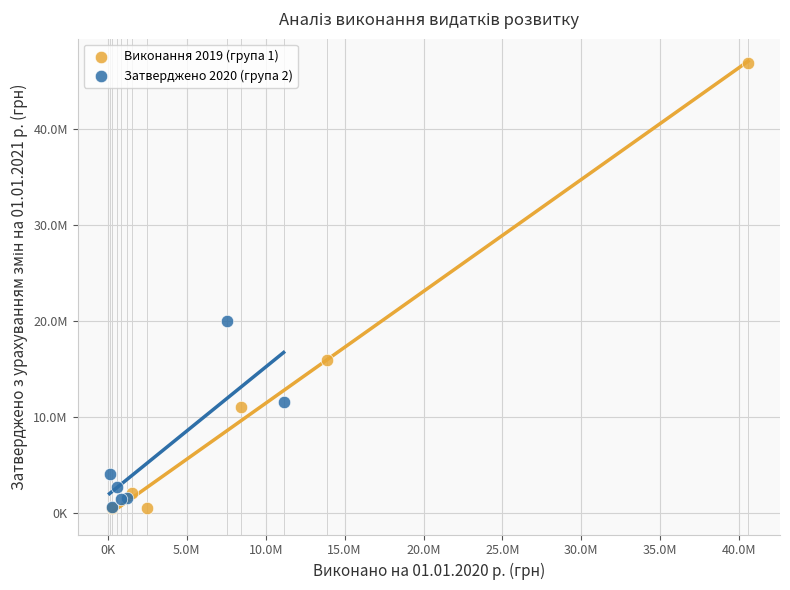

Which series has the widest spread of Y values?

Виконання 2019 (група 1)